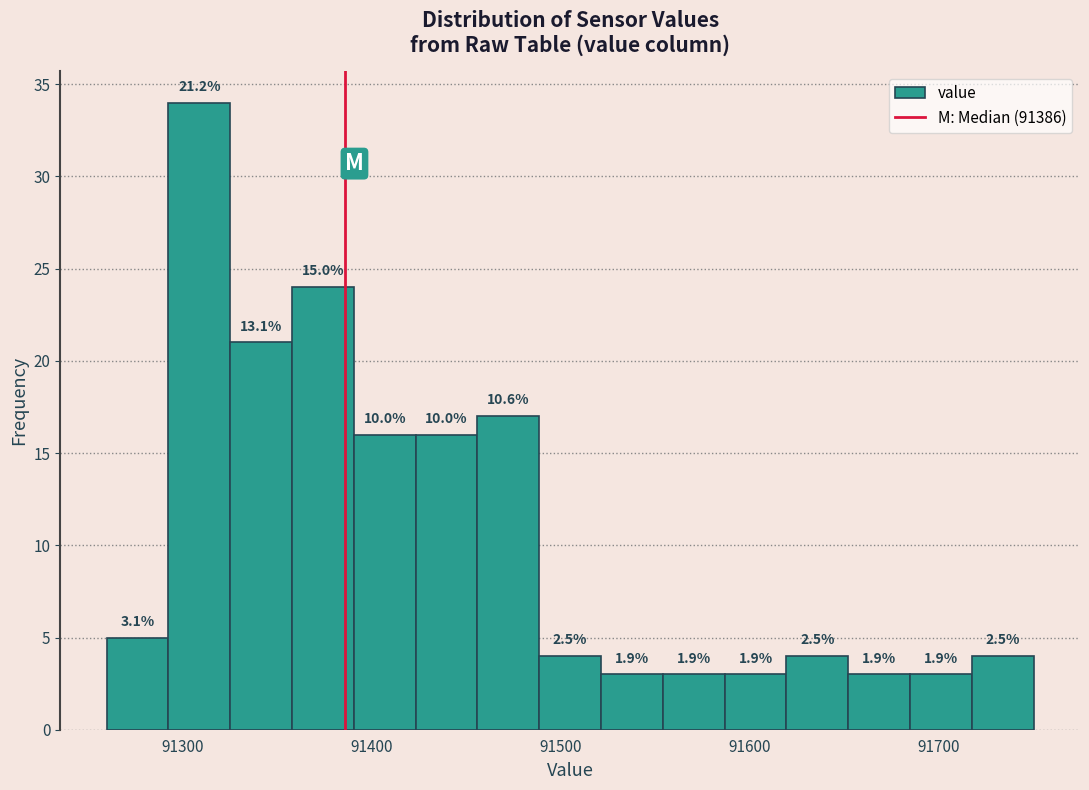

Read against the x-axis, roughly where is the centre of the tallest bar?

91310